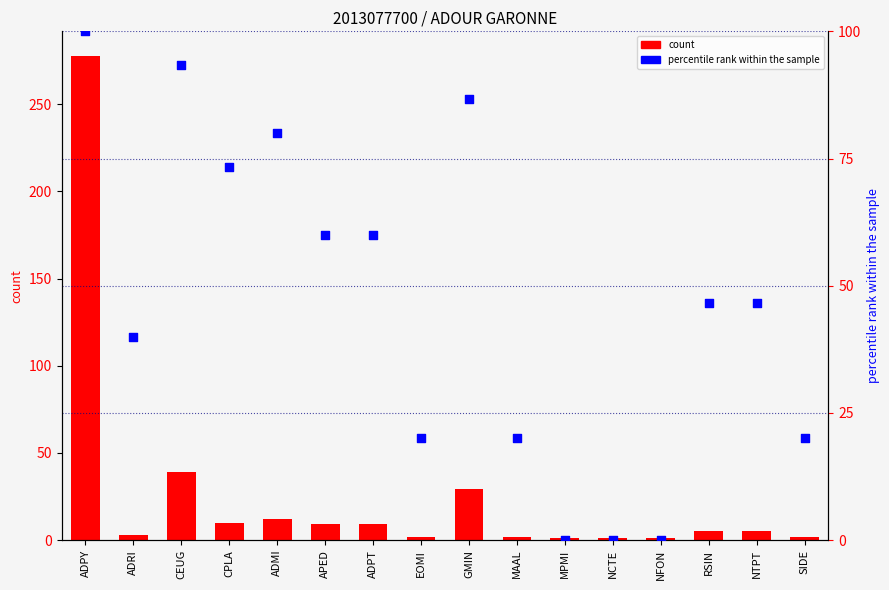

At how many categories does at least one series exceed 31?

10